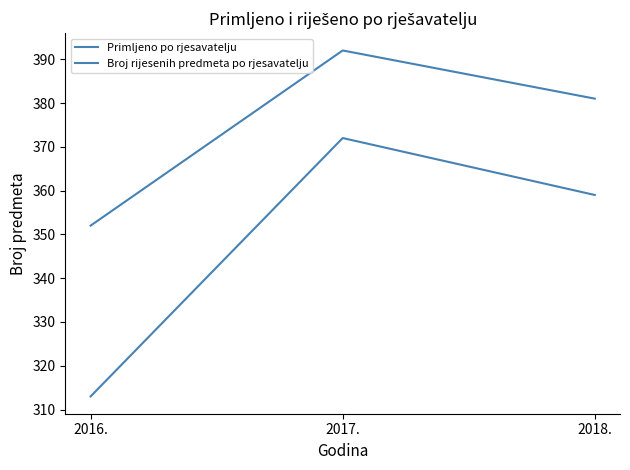

How many values in the Broj rijesenih predmeta po rjesavatelju series are below 381?

1